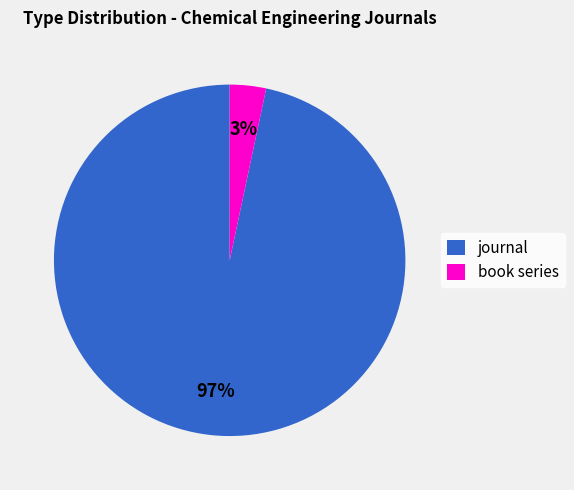

What is the largest slice in the pie chart?

journal